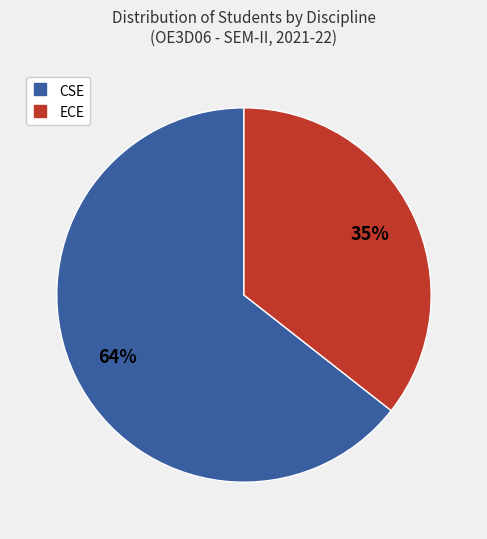

What percentage do ECE and CSE together represent?

100.0%